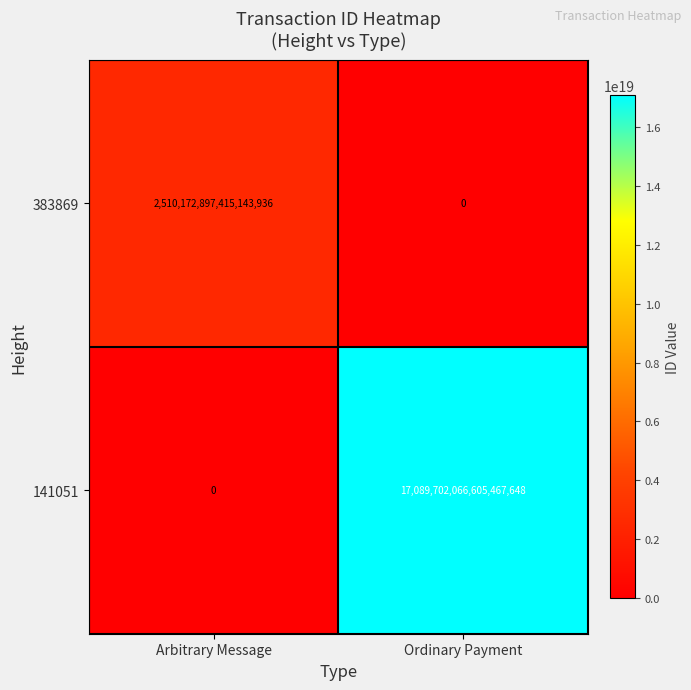

At which category does the chart reach its peak across all series?

Ordinary Payment